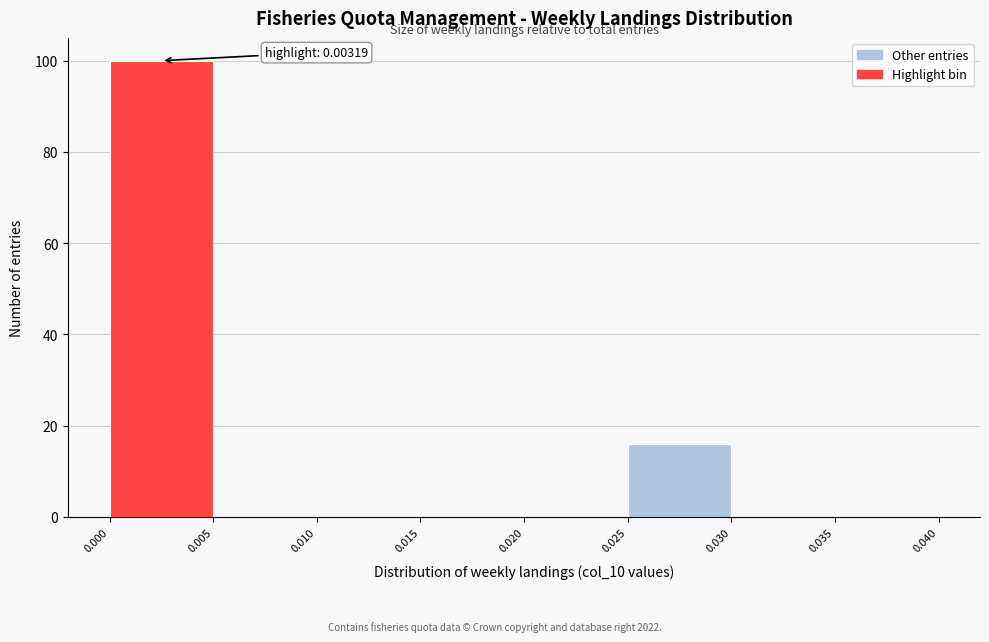

Which range on the x-axis has the tallest bar?

0.000 to 0.005